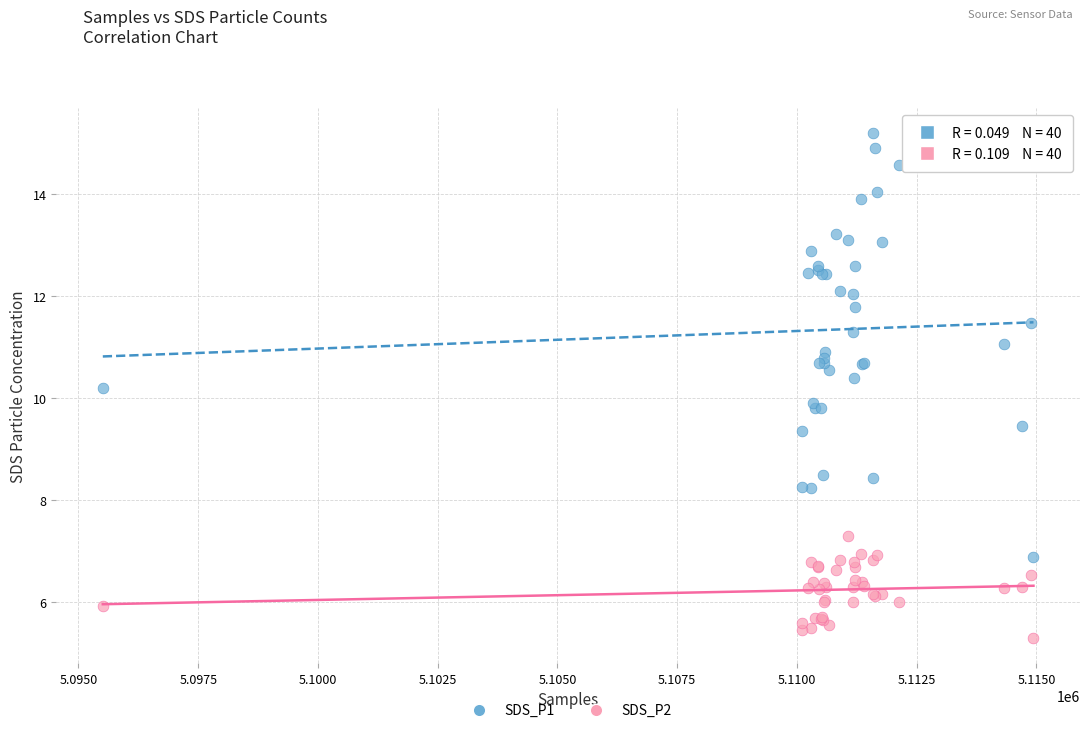

Which series has the largest Y range (max minus min)?

SDS_P1